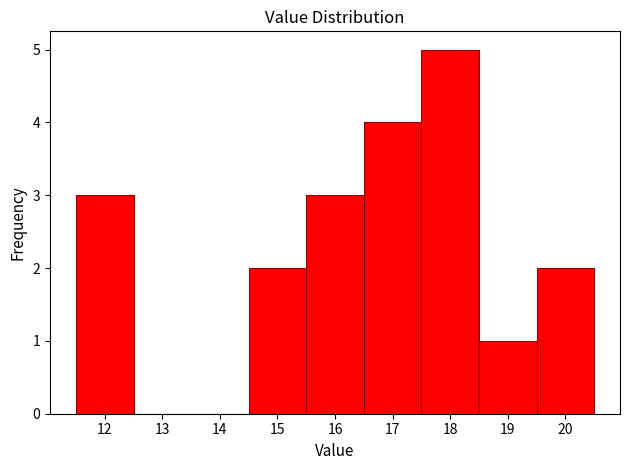

Over which range of the x-axis is the bar tallest?

17.5 to 18.5